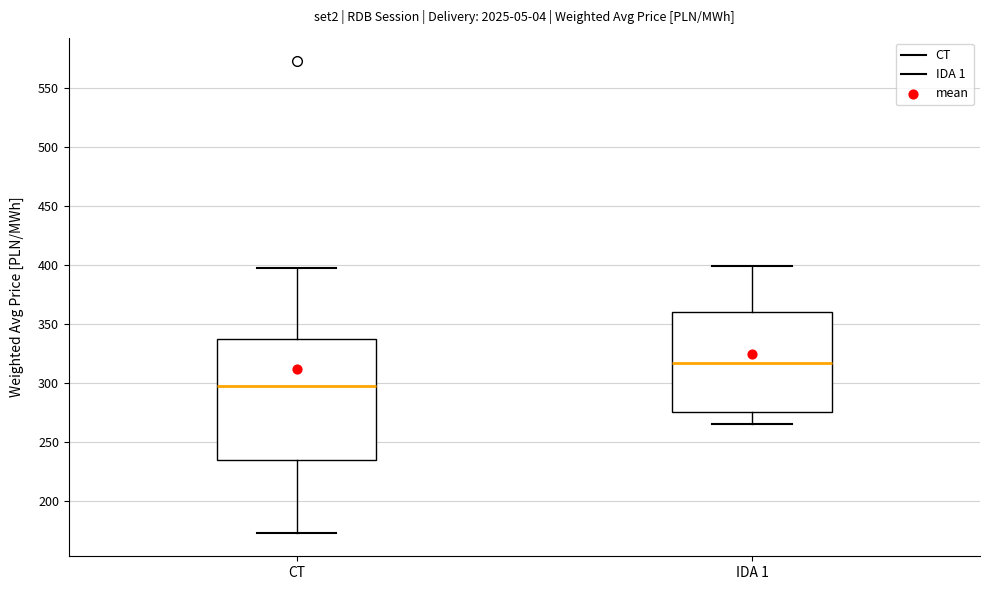

Reading left to right, read every box against the y-axis: the position of its median line, the range the box covers, and the ends of its whiskers. The values are not printed on the chart, so give them approximately, as read against the axis.

CT: median 295, box 235 to 340, whiskers 175 to 400
IDA 1: median 315, box 275 to 360, whiskers 265 to 400